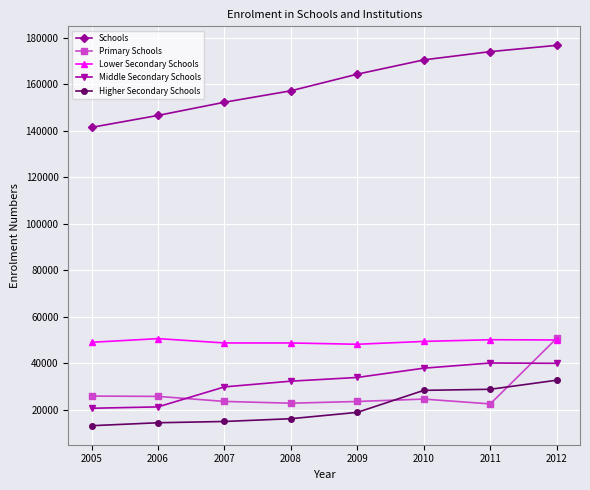

What is the spread (max minus min) of values at 2011?

151437